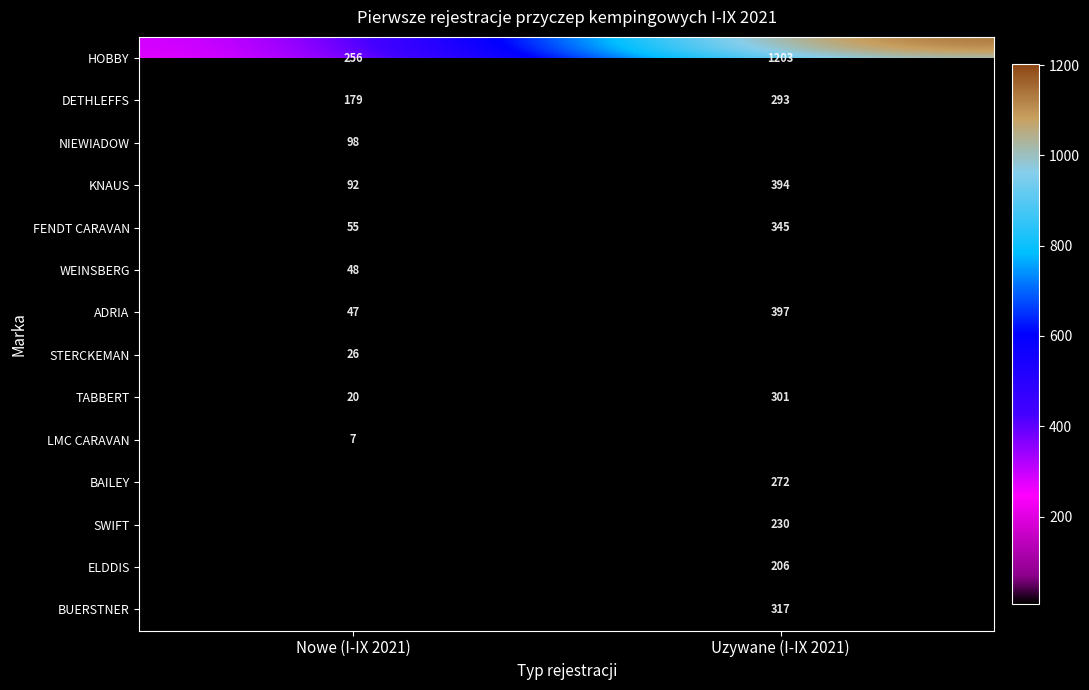

At which label does FENDT CARAVAN reach its minimum?

Nowe (I-IX 2021)